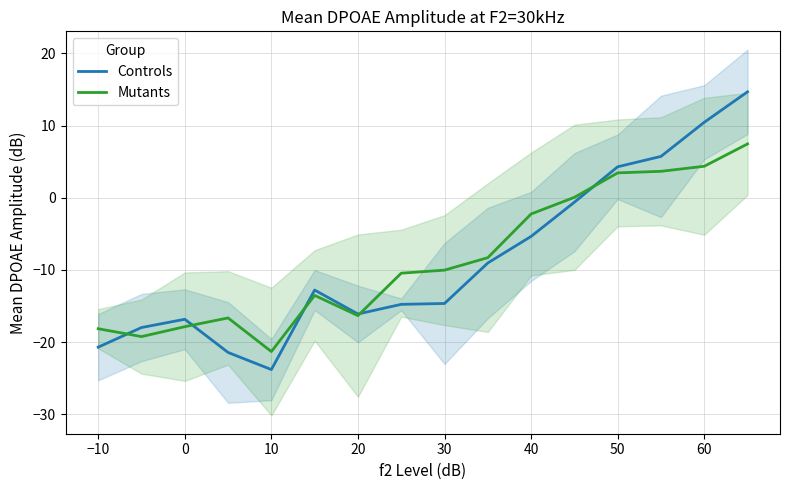

What are all the series names shown in the legend?

Controls, Mutants